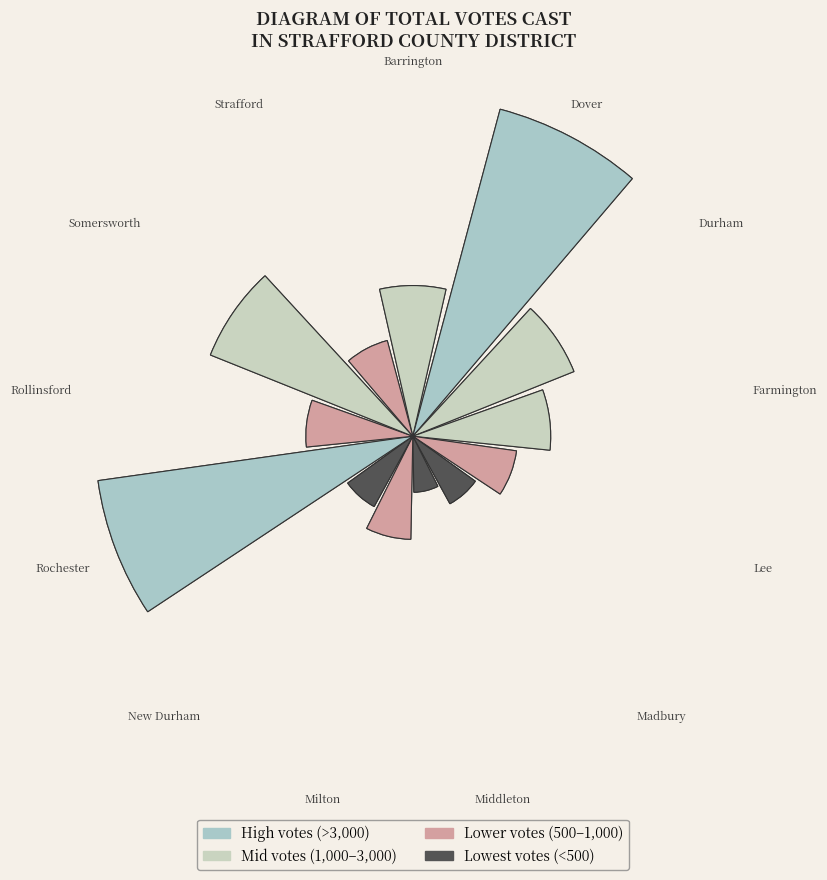

To the nearest percent, what is the combined percentage of Rollinsford and Strafford?

10%